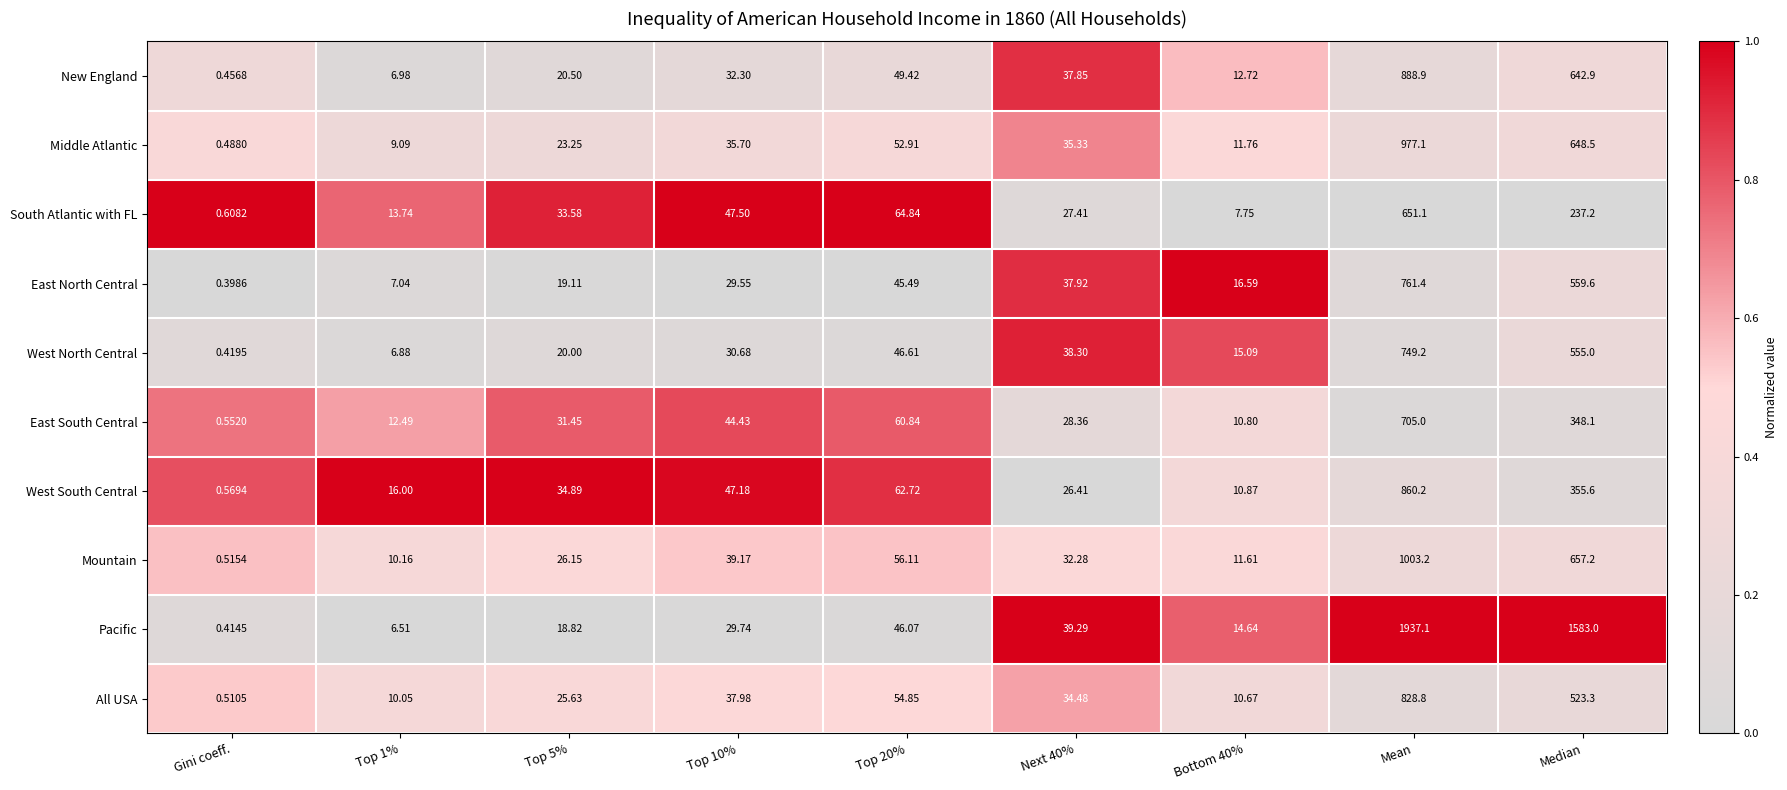

Where is East North Central nearest to the value 380?

Median